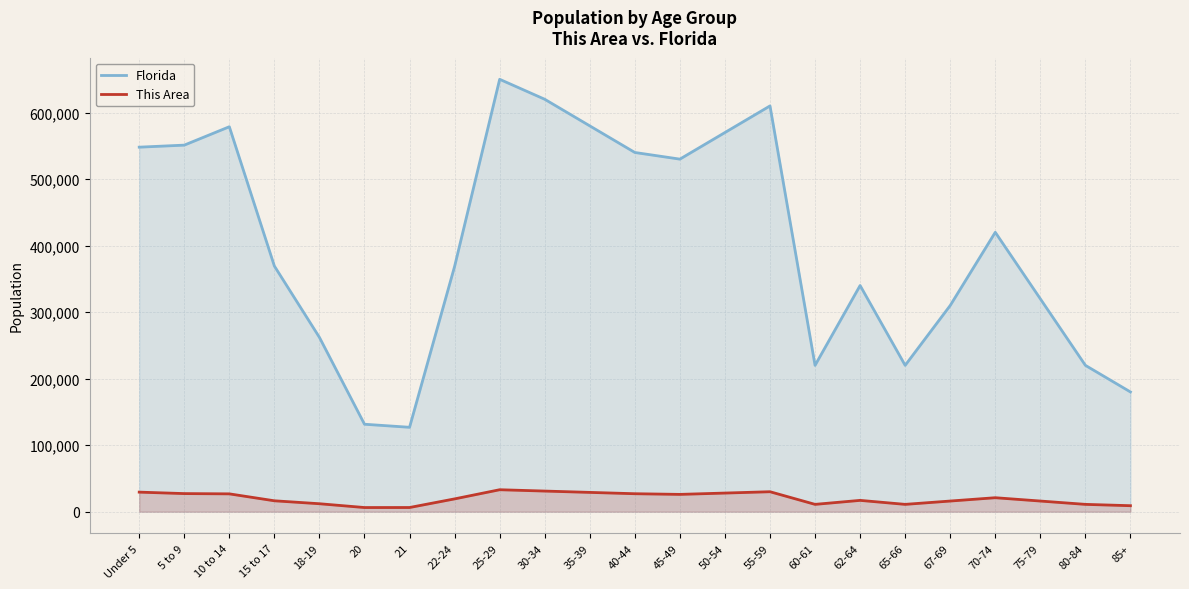

At which label does Florida reach its peak?

25-29